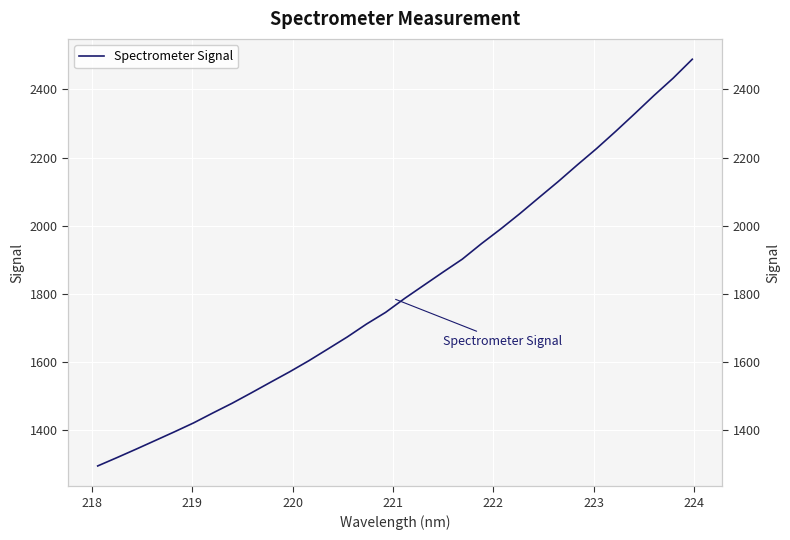

How many data points are less than 1786?

16